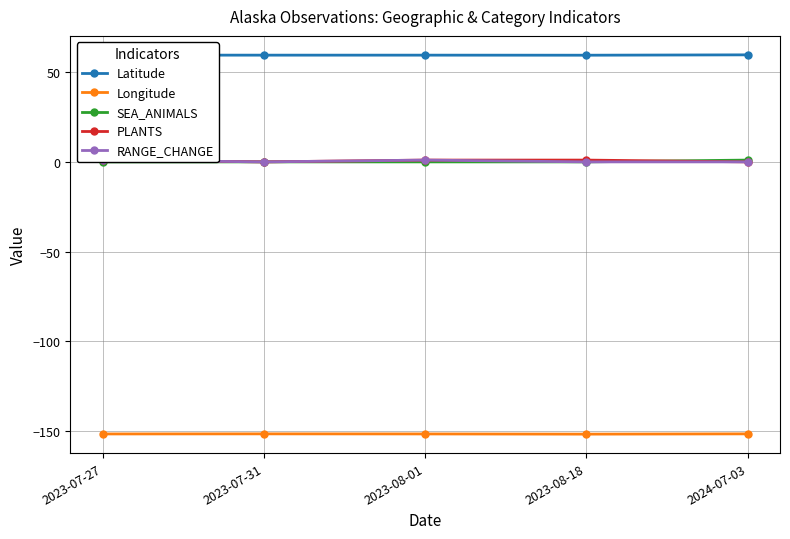

How many interior local peaks does the Longitude series have?

1